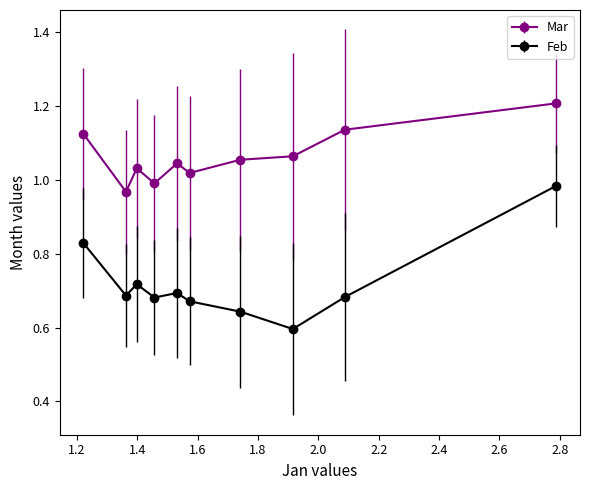

At how many categories does at least one series exceed 0?

10